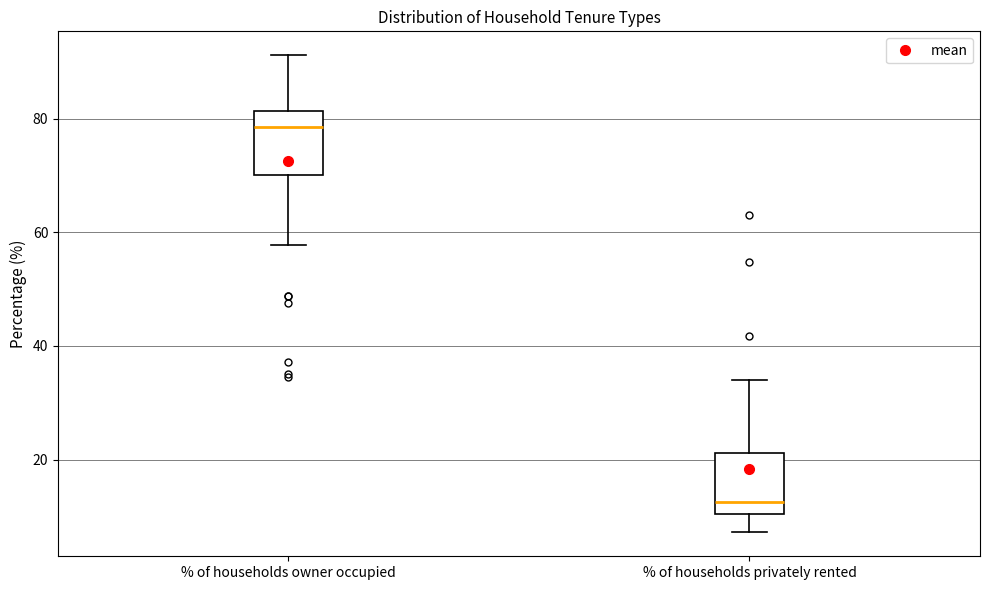

Reading left to right, read every box against the y-axis: the position of its median line, the range the box covers, and the ends of its whiskers. The values are not printed on the chart, so give them approximately, as read against the axis.

% of households owner occupied: median 78, box 70 to 82, whiskers 58 to 92
% of households privately rented: median 12, box 10 to 22, whiskers 8 to 34